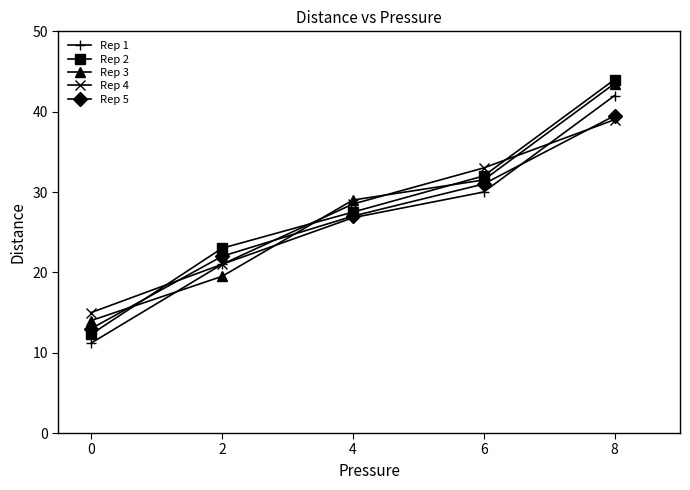

How many data points in Rep 4 are less than 28?

2